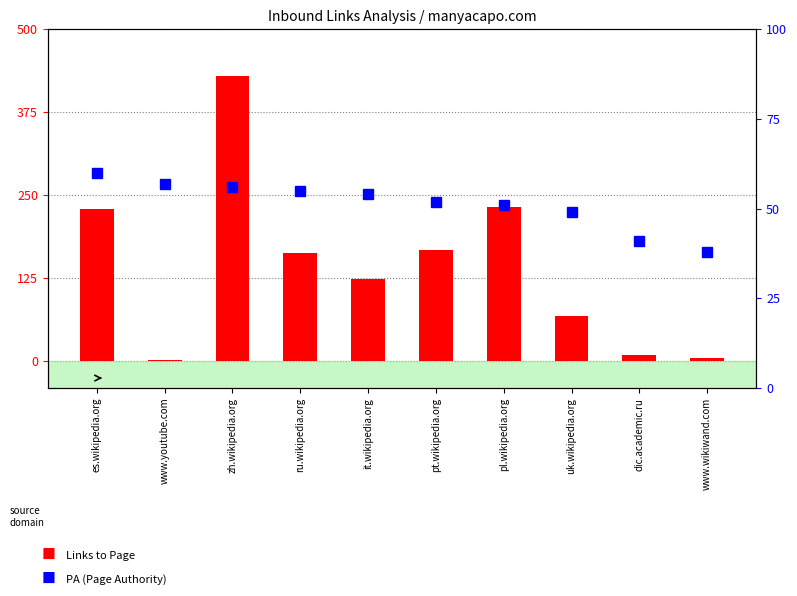

What position from the right is it.wikipedia.org?

6